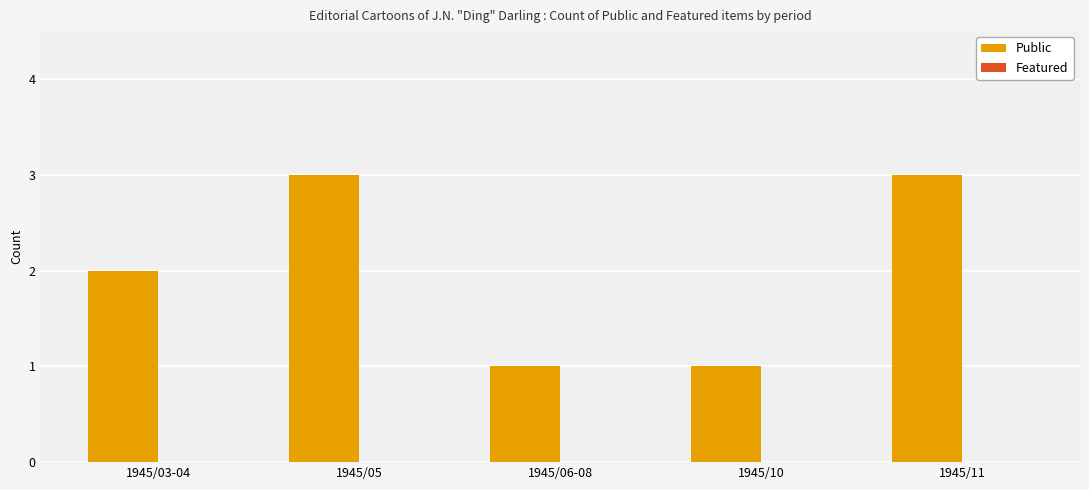

Reading left to right, extract all data points from this chart.

1945/03-04=2	1945/05=3	1945/06-08=1	1945/10=1	1945/11=3